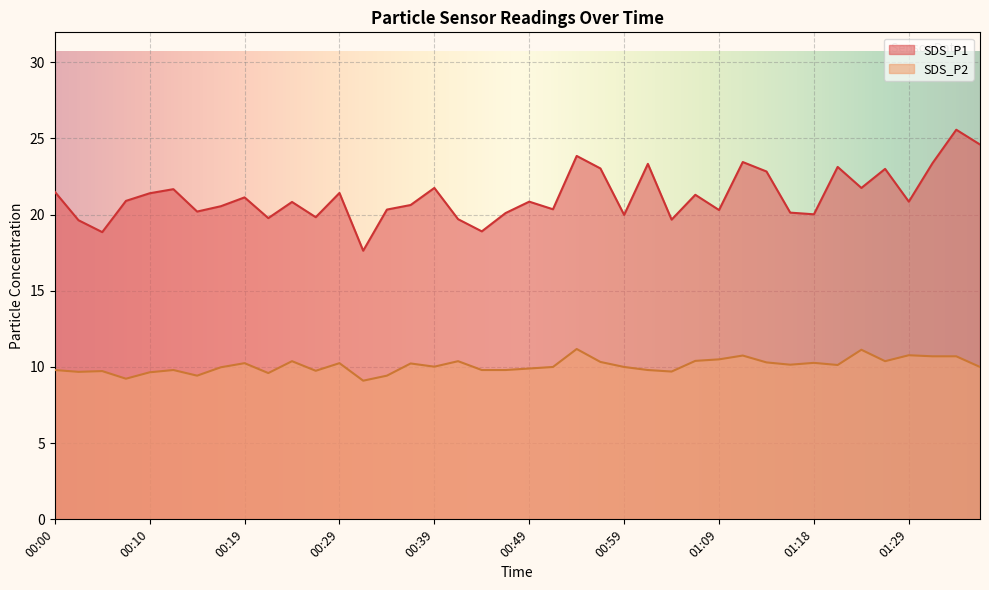

True or false: SDS_P2 and SDS_P1 intersect in this chart.

False